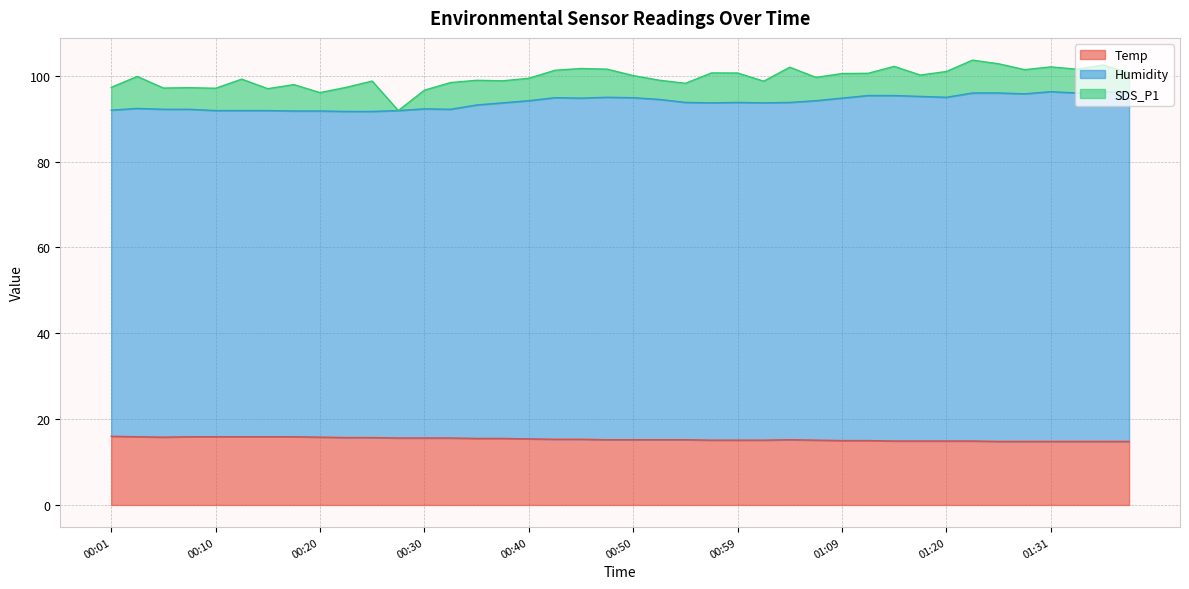

Between 00:13 and 00:23, which is larger?

00:13